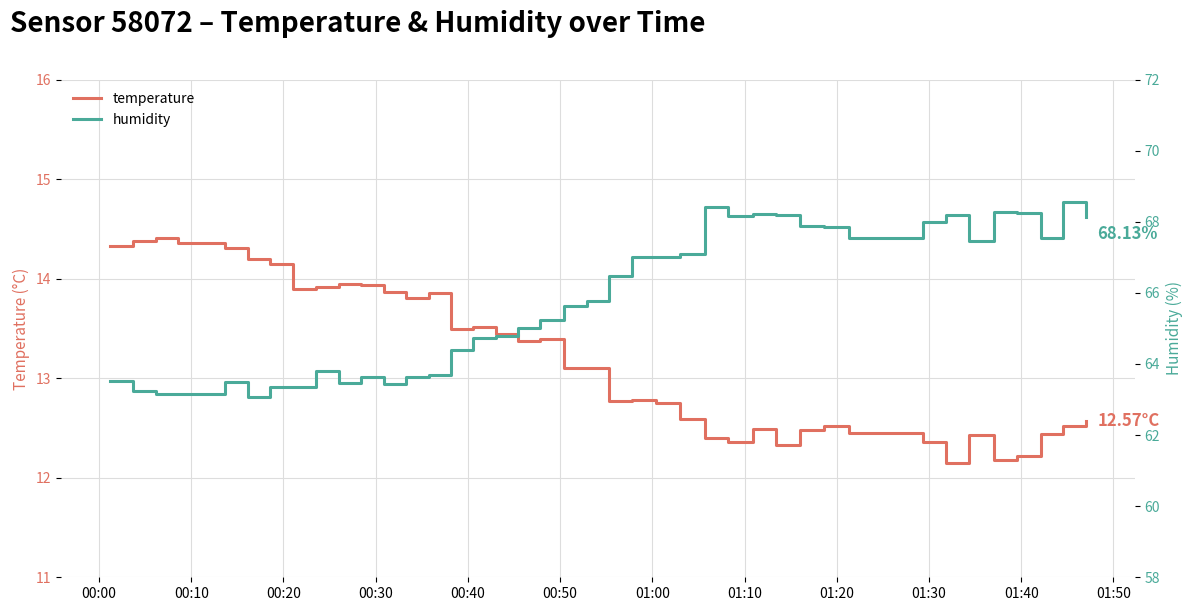

True or false: temperature and humidity intersect in this chart.

False